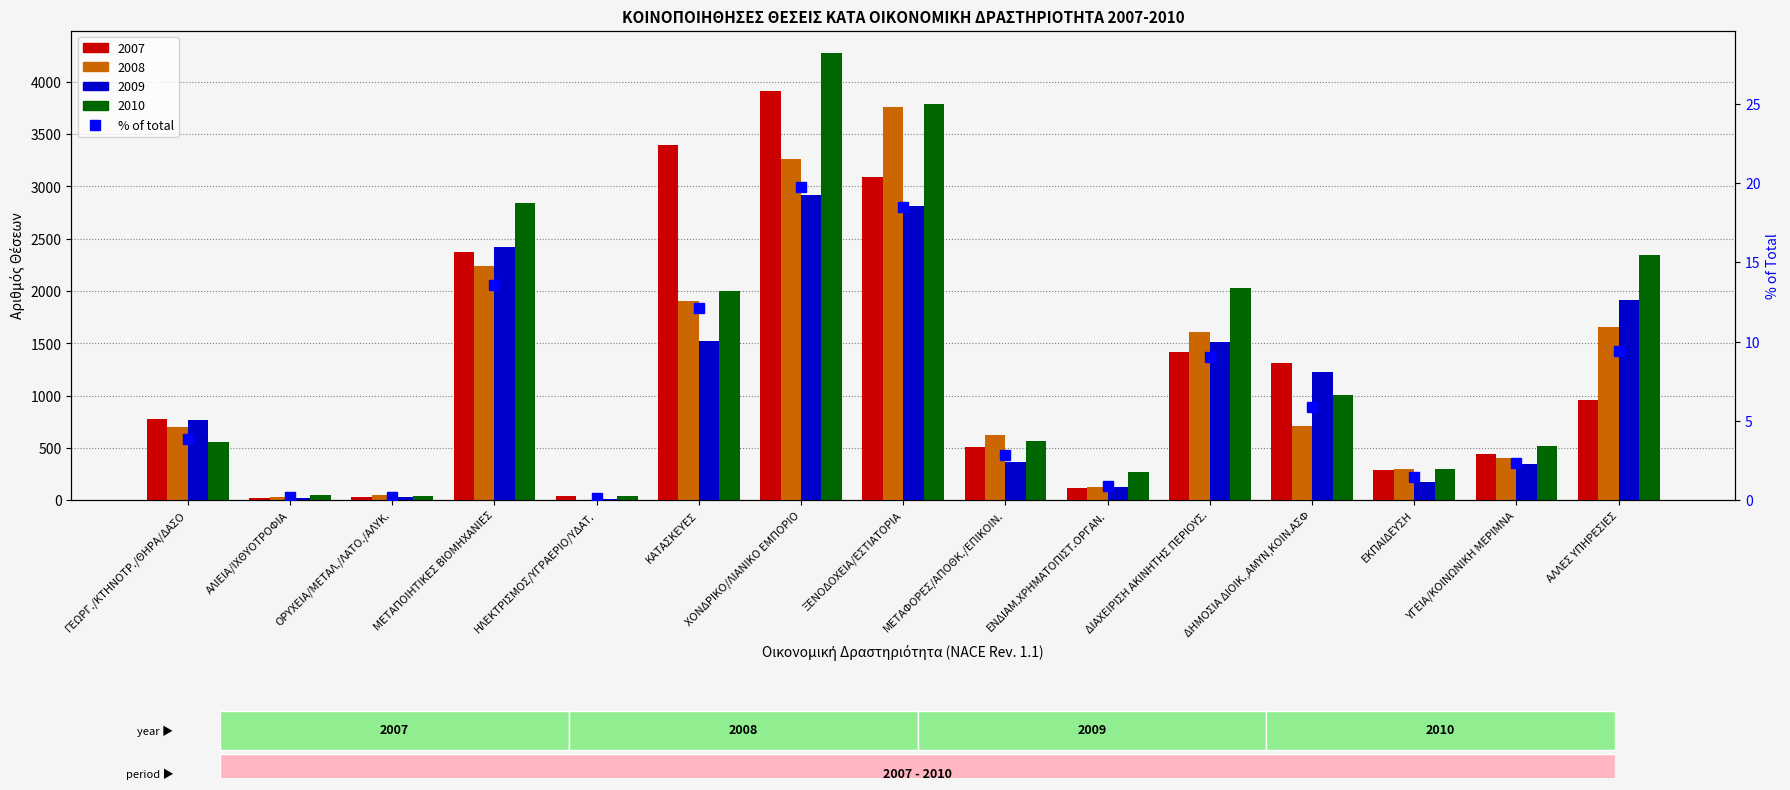

Where does the data first go above 3?

ΓΕΩΡΓ./ΚΤΗΝΟΤΡ./ΘΗΡΑ/ΔΑΣΟ